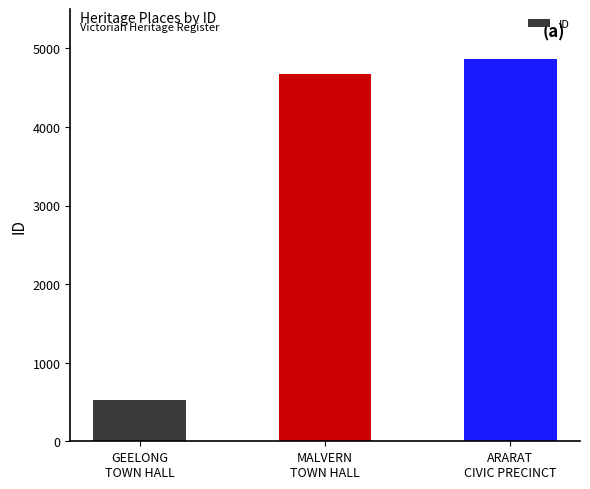

What is the change in value from GEELONG
TOWN HALL to ARARAT
CIVIC PRECINCT?

+4342